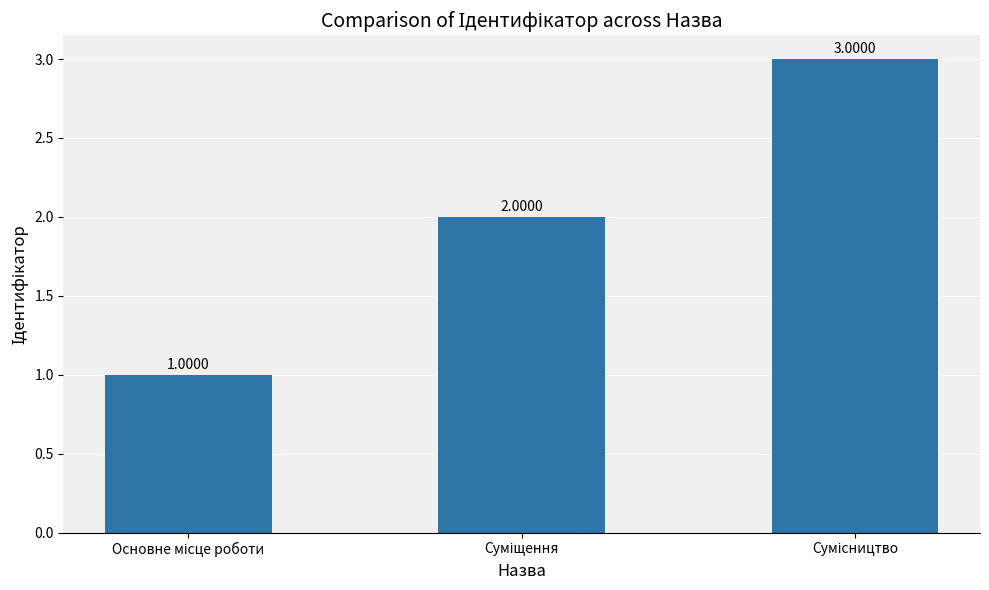

Count the values in the range 1 to 3.

3